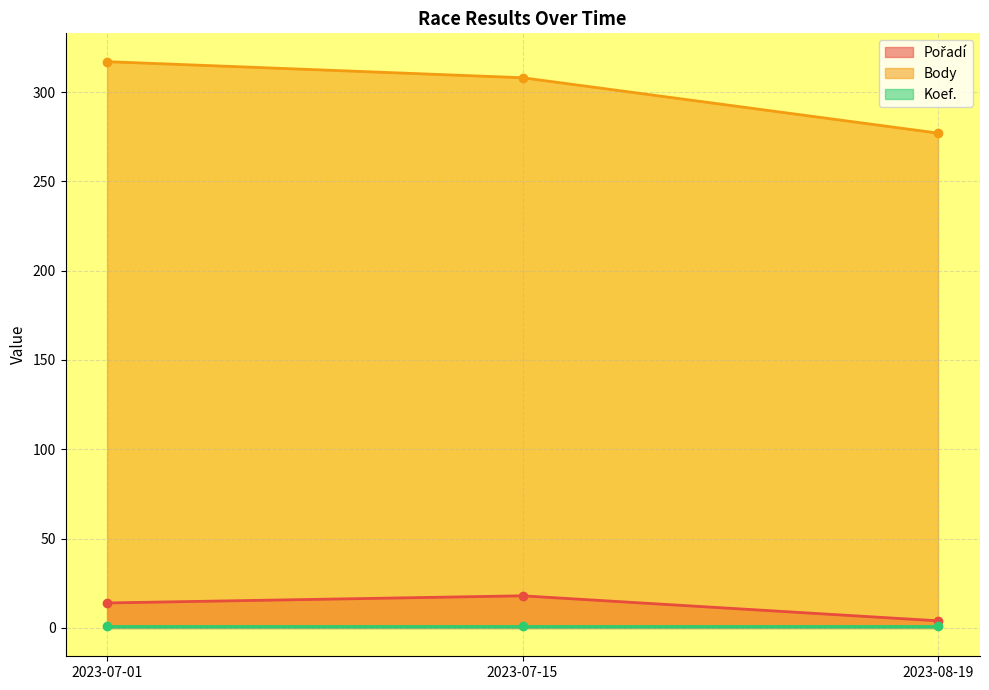

True or false: Body has a value of 443 at 2023-08-19.

False